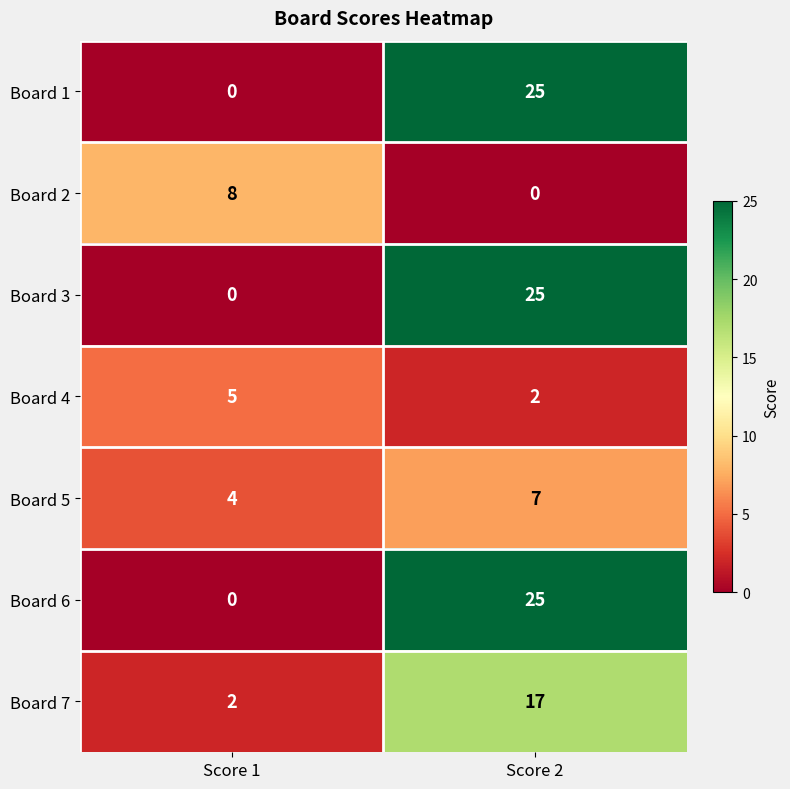

Where is Board 1 nearest to the value 12?

Score 1